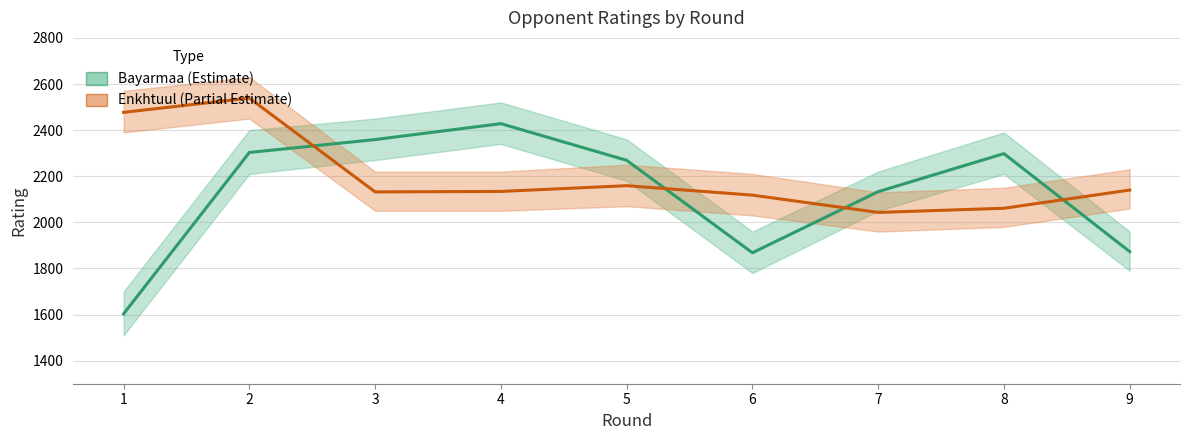

How many data points in Bayarmaa (Estimate) are less than 2269?

4